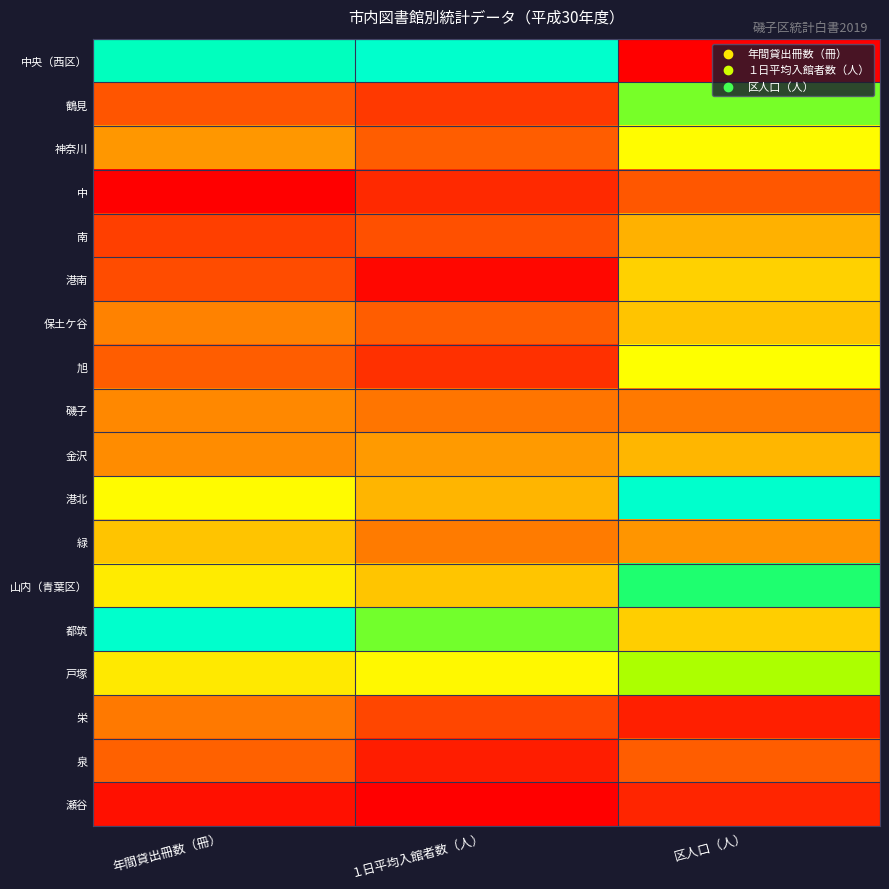

What is the spread (max minus min) of values at 区人口（人）?

1.0